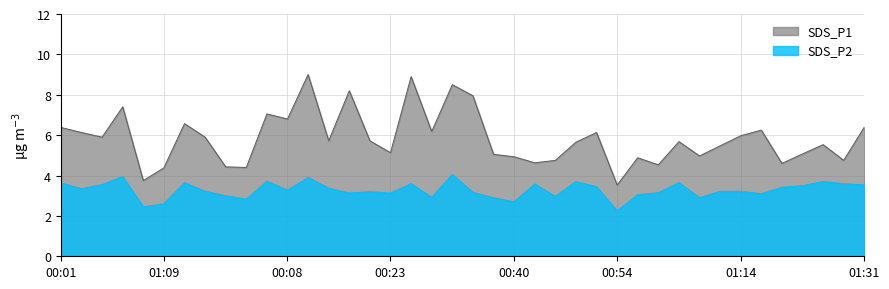

At which category is the sum across all series the highest?

00:11